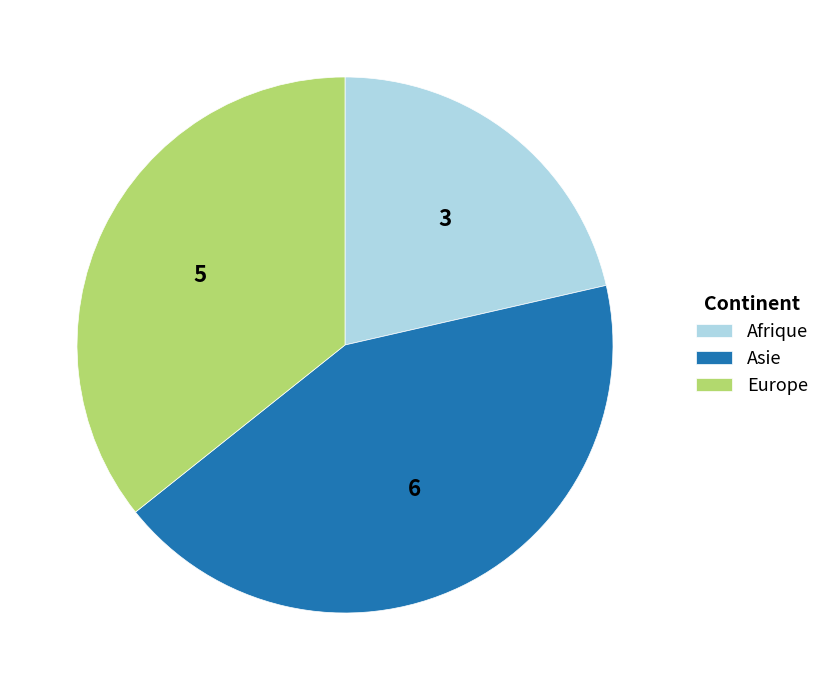

What is the ratio of the value at Asie to the value at Europe?

1.2